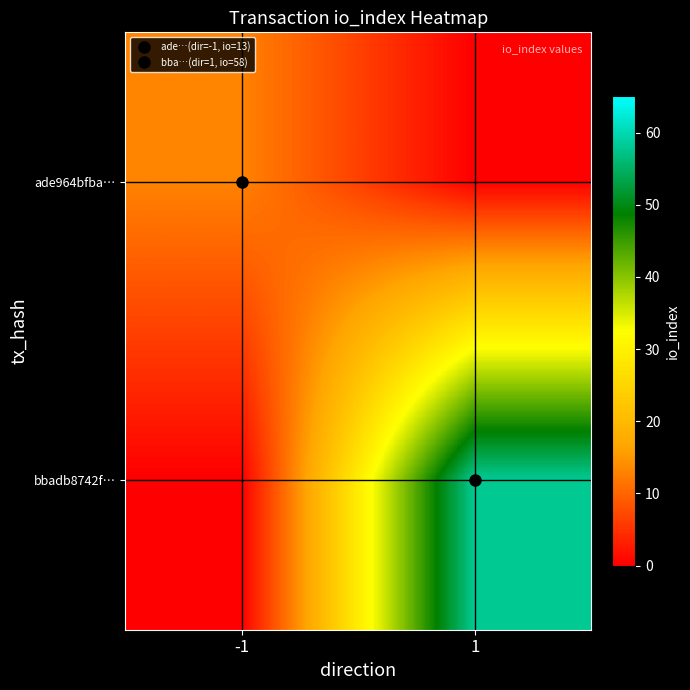

Reading left to right, transcribe all the data shown in this chart.

ade964bfba…: -1=13	1=0
bbadb8742f…: -1=0	1=58